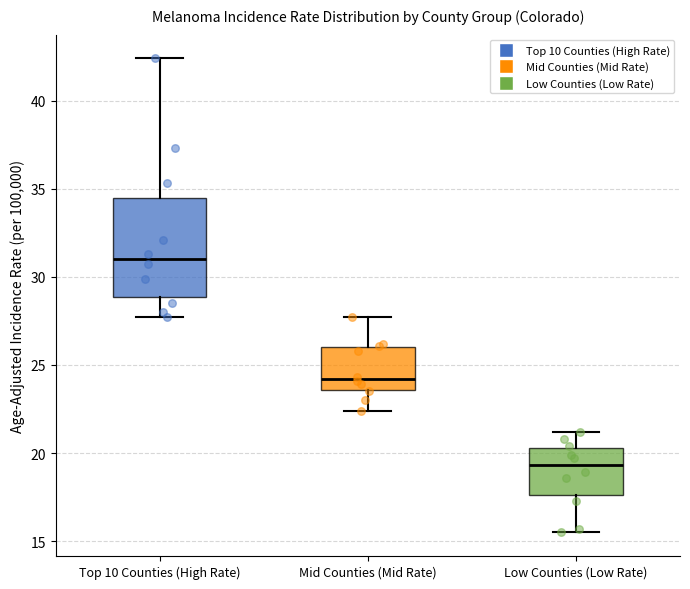

Which box is the tallest, from its lower edge to its upper edge?

Top 10 Counties (High Rate)